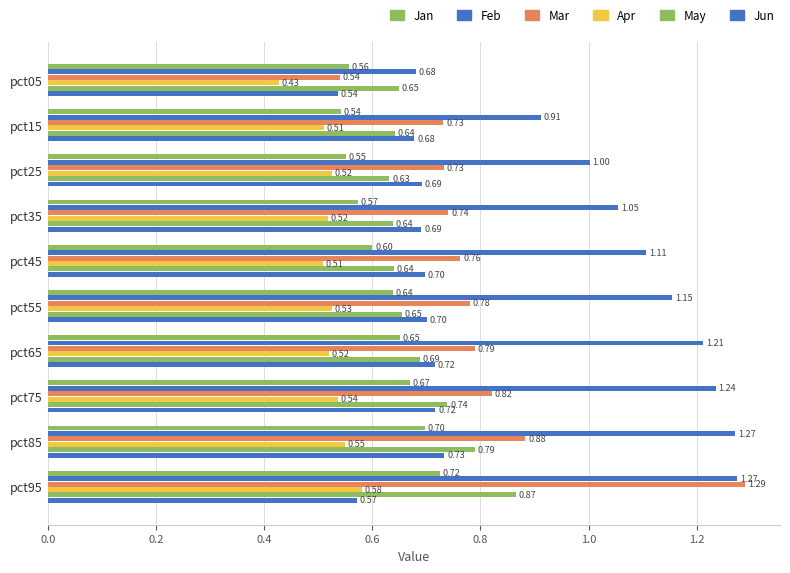

Count the number of categories in the chart.

10